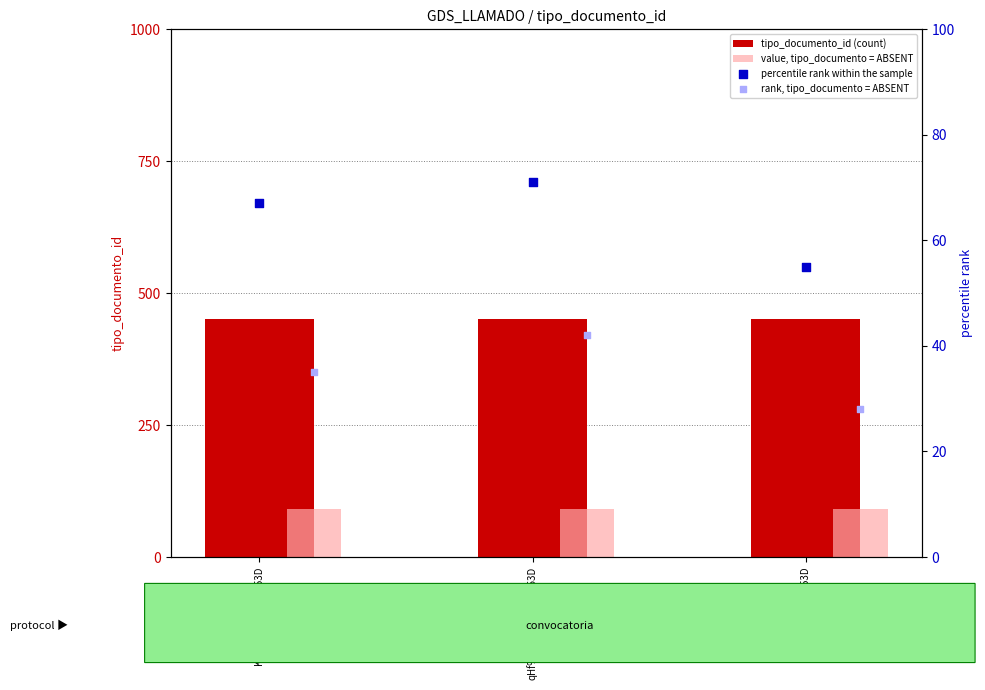

Which series reaches the minimum Y coordinate?

rank, tipo_documento = ABSENT